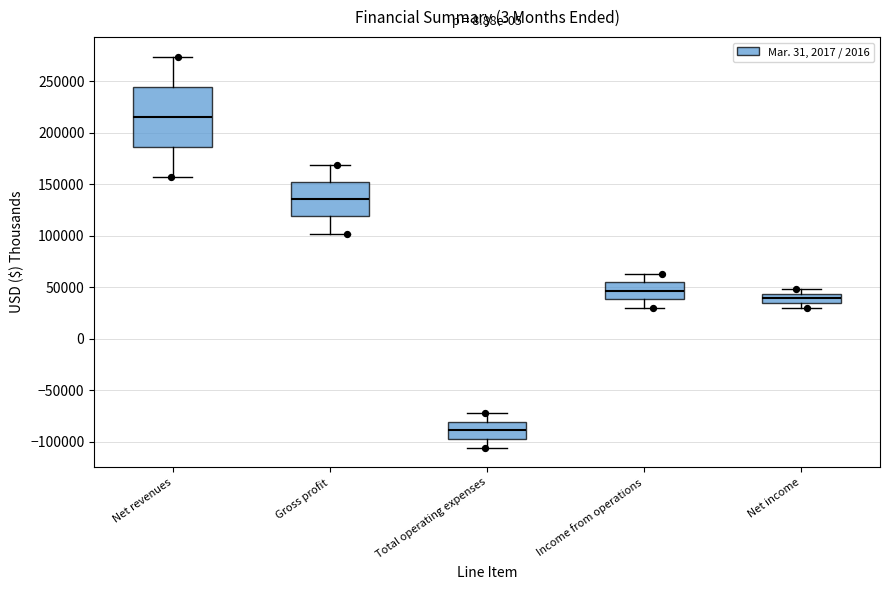

Which box's median line is the lowest?

Total operating expenses